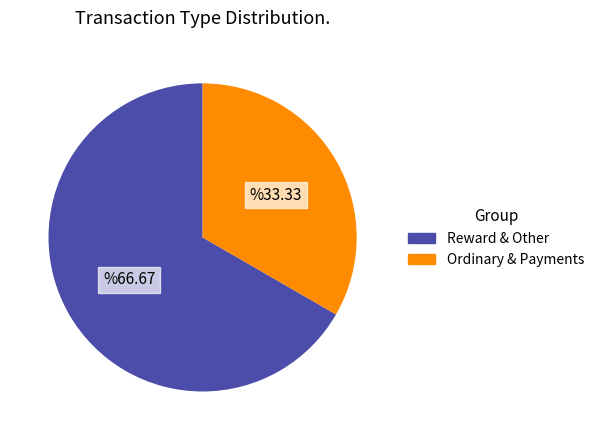

Is it true that Ordinary & Payments is 33% of the pie?

True